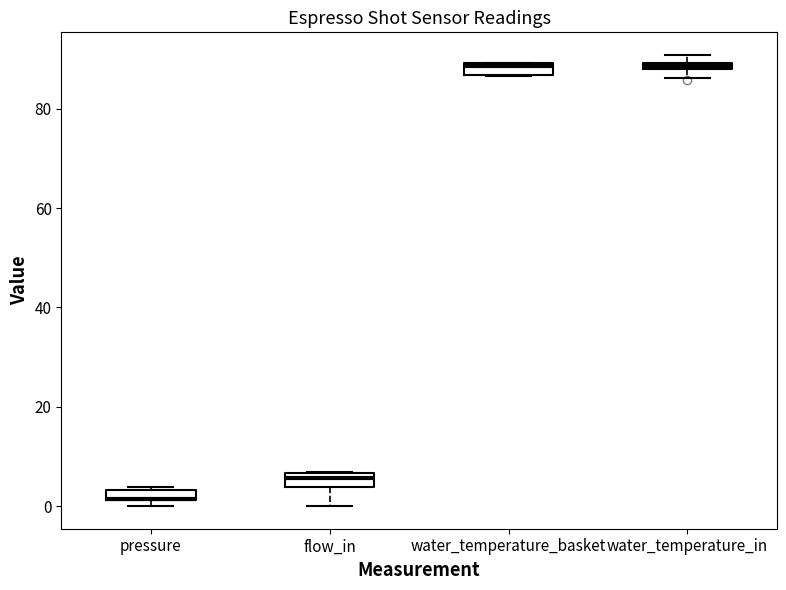

Where is the lower edge of the box for water_temperature_basket on the y-axis? The values are not printed on the chart, so give them approximately, as read against the axis.

86